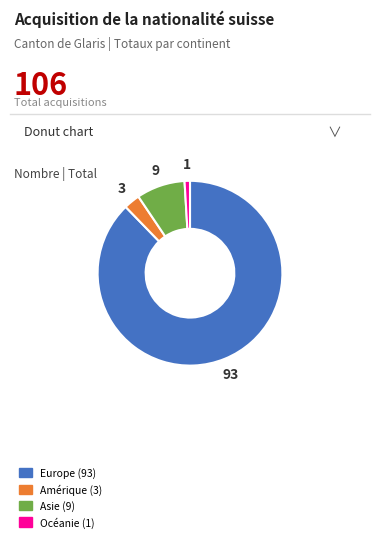

How many segments does this pie chart have?

4